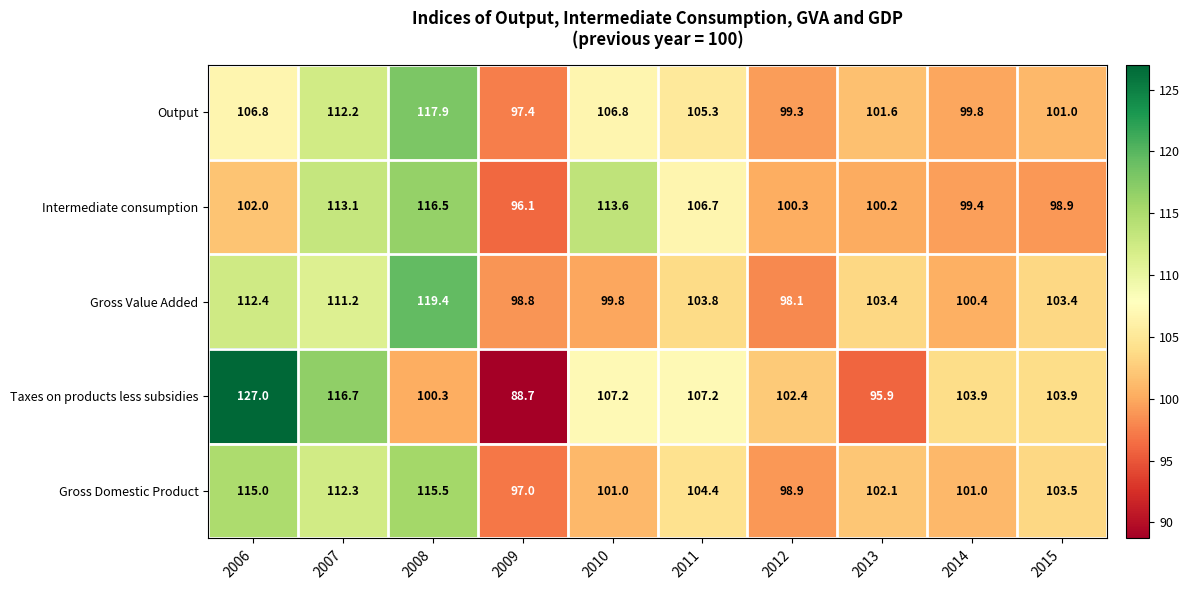

What is the difference between the maximum and minimum values in the Gross Value Added series?

21.3